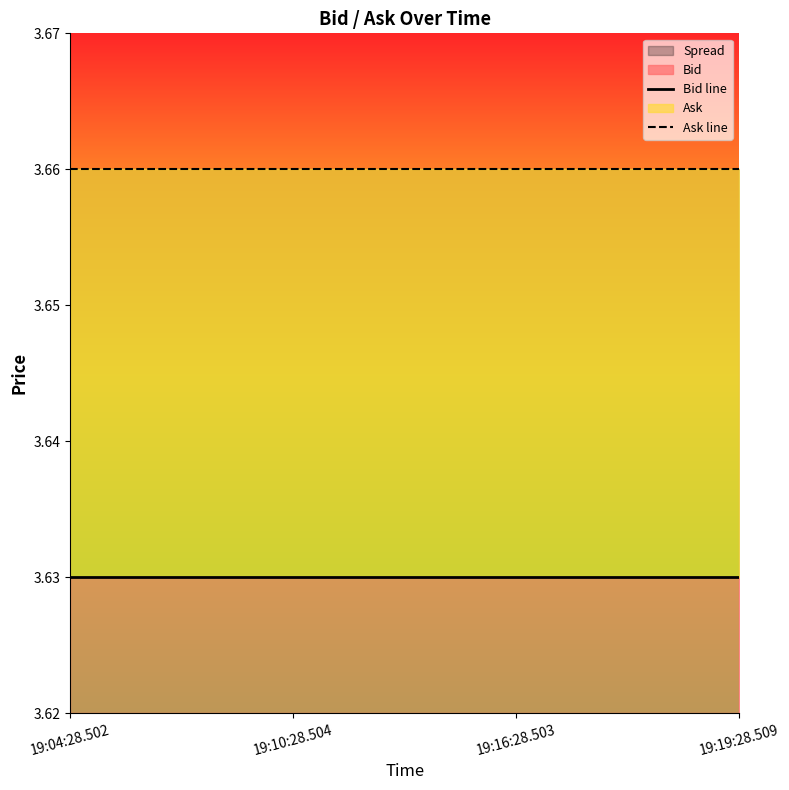

Is the value of Ask line at 19:10:28.504 greater than the value of Bid line at 19:04:28.502?

Yes